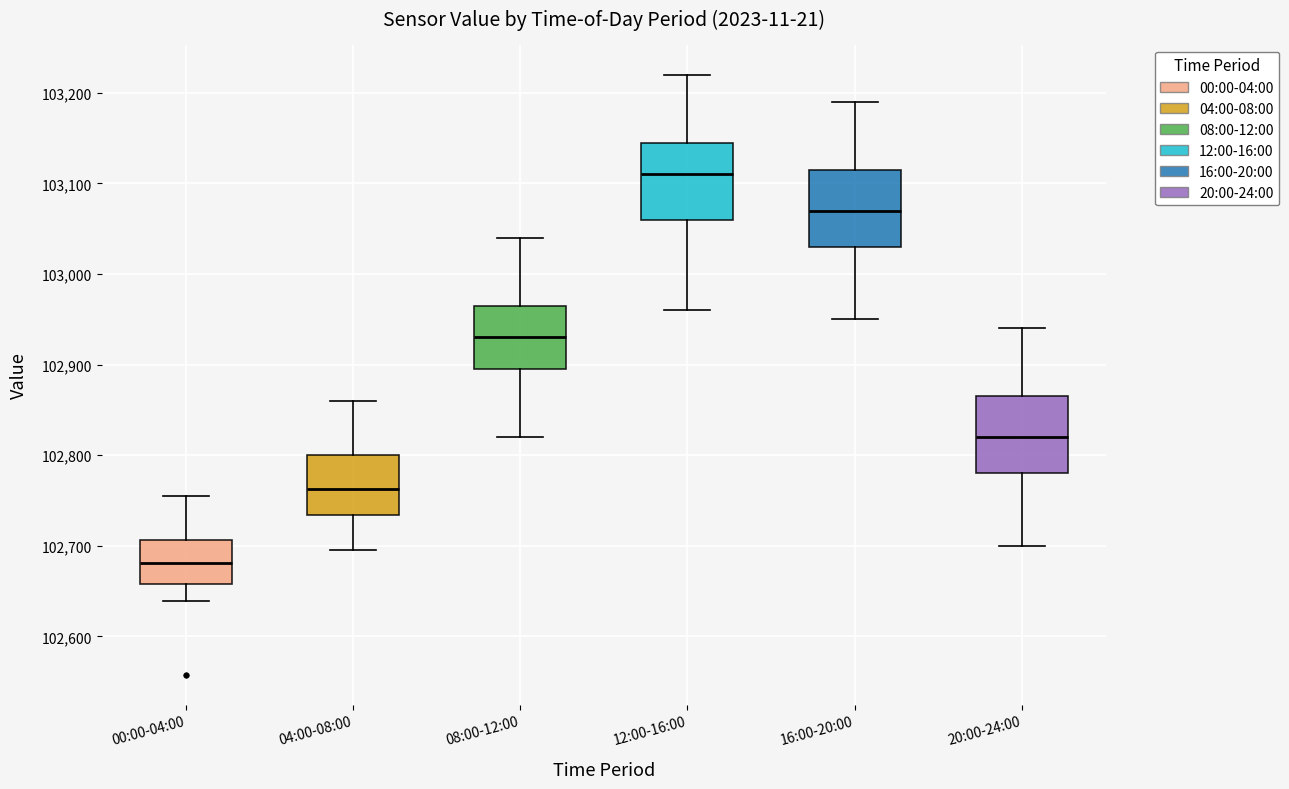

Where does the lower whisker of the box for 08:00-12:00 end on the y-axis? The values are not printed on the chart, so give them approximately, as read against the axis.

102820